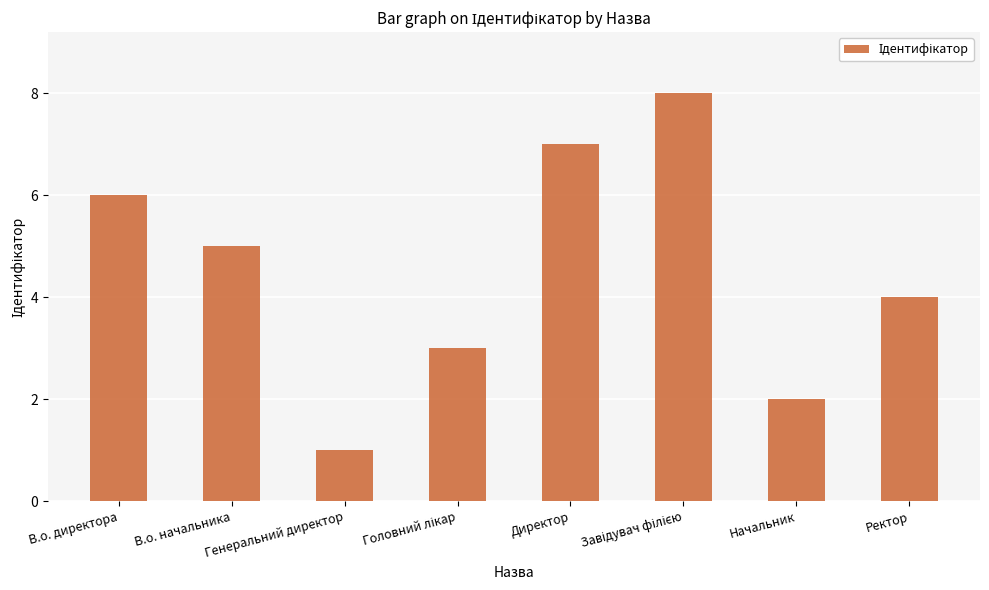

Between В.о. директора and Генеральний директор, which is larger?

В.о. директора